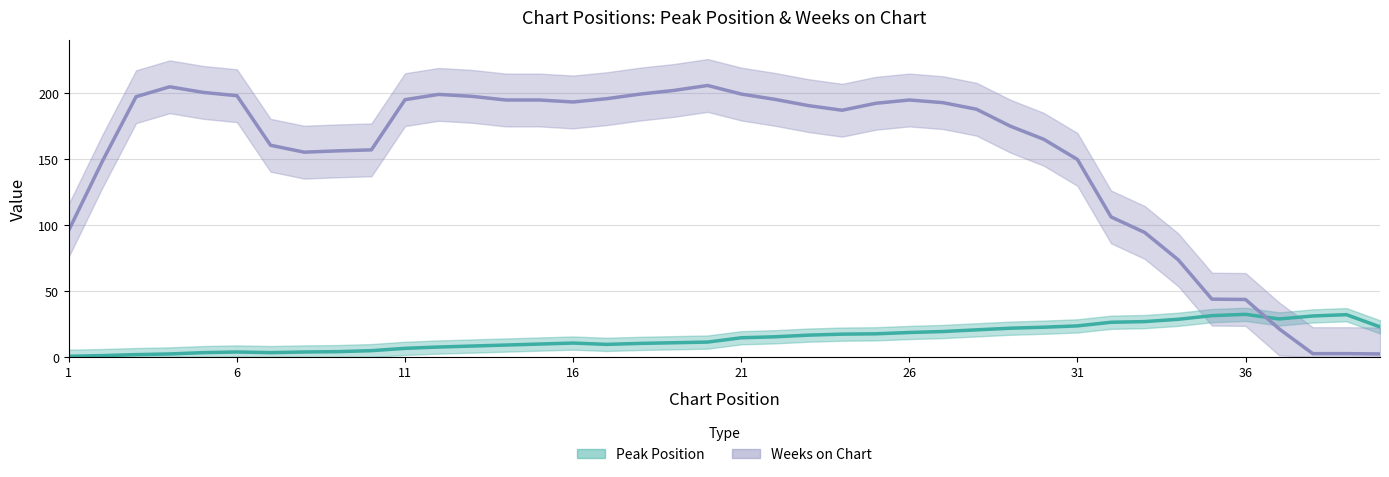

Reading left to right, transcribe all the data shown in this chart.

Peak Position: 0.5	1.0	1.8	2.2	3.2	3.8	3.2	3.8	4.0	4.8	6.5	7.5	8.2	9.0	9.8	10.5	9.5	10.2	10.8	11.2	14.5	15.2	16.5	17.2	17.5	18.5	19.2	20.5	21.8	22.5	23.5	26.2	26.8	28.5	31.2	32.2	28.8	31.0	32.0	22.8
Weeks on Chart: 96.0	148.2	197.0	204.5	200.2	197.8	160.2	155.0	156.0	156.8	194.8	198.8	197.2	194.5	194.5	193.0	195.5	199.0	201.8	205.5	199.0	195.0	190.2	186.8	192.0	194.5	192.5	187.5	174.8	164.8	149.5	106.0	94.2	73.5	43.8	43.5	21.2	2.5	2.5	2.2